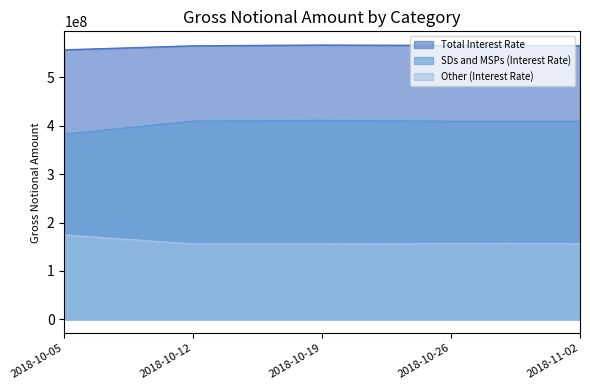

List the series in order of their overall mean, highest first.

Total Interest Rate, SDs and MSPs (Interest Rate), Other (Interest Rate)